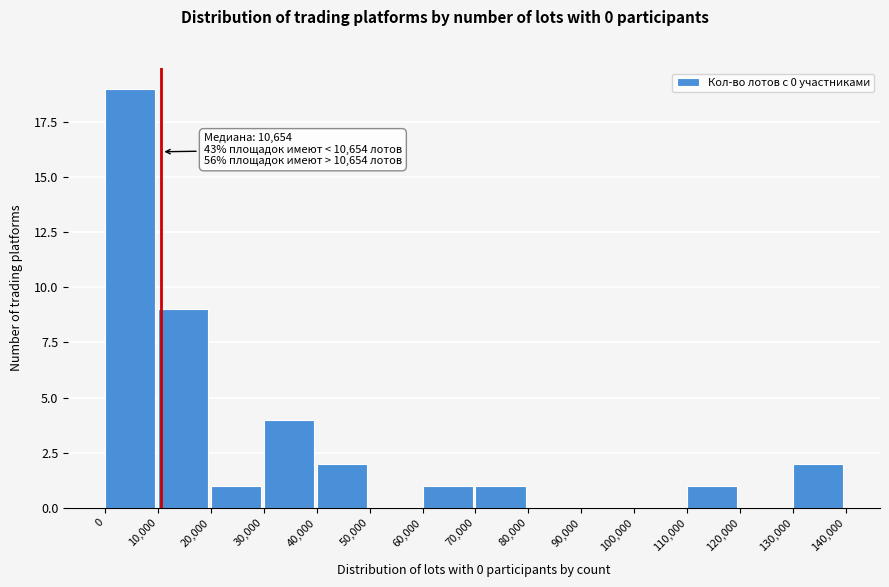

Which range on the x-axis has the tallest bar?

0 to 10,000